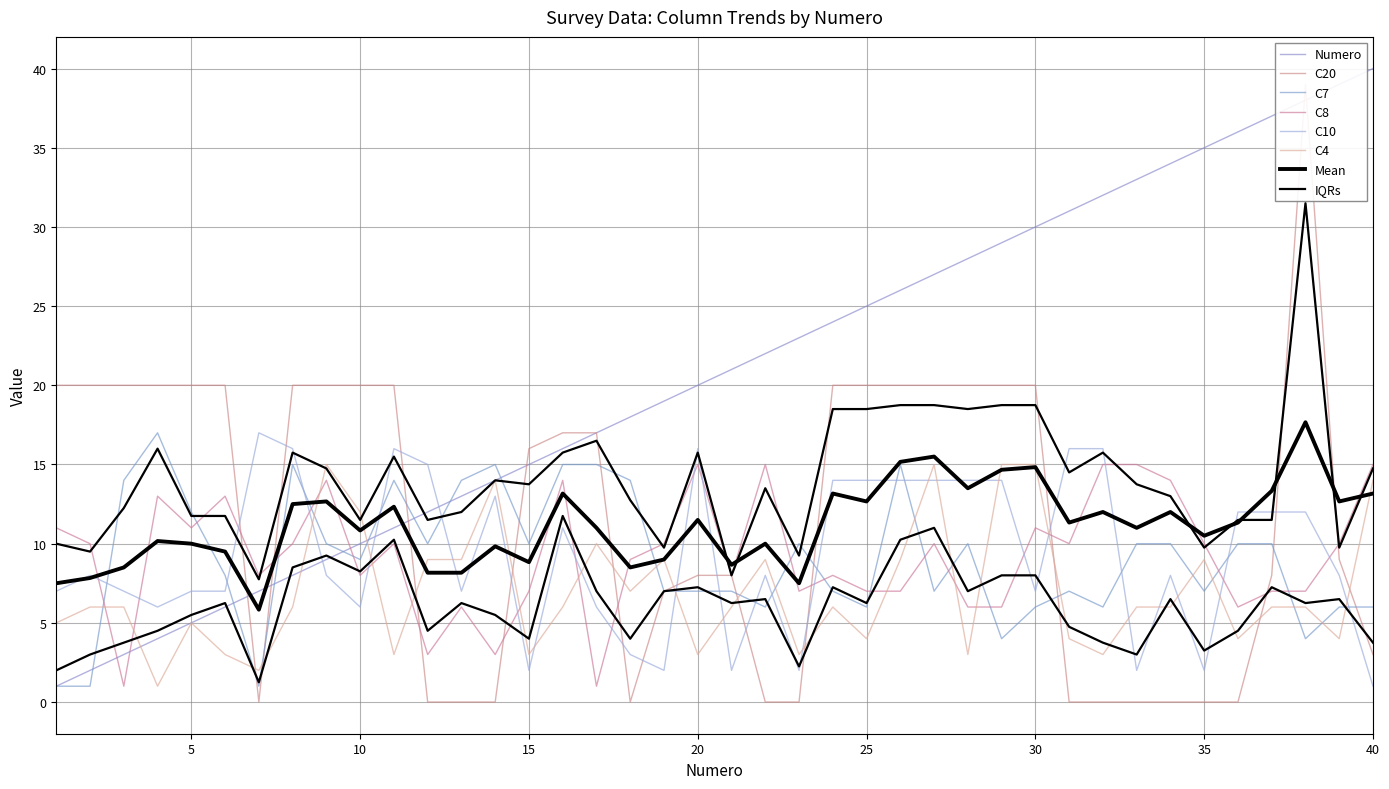

What is the difference between the maximum and minimum values in the C10 series?

16